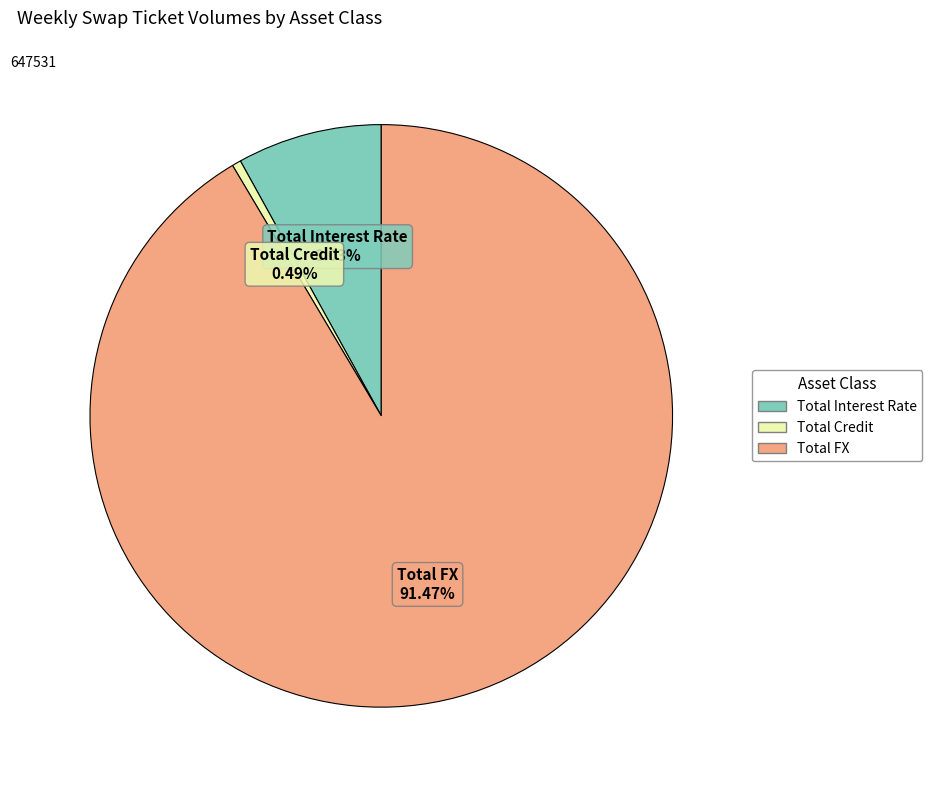

How many slices are in this pie chart?

3